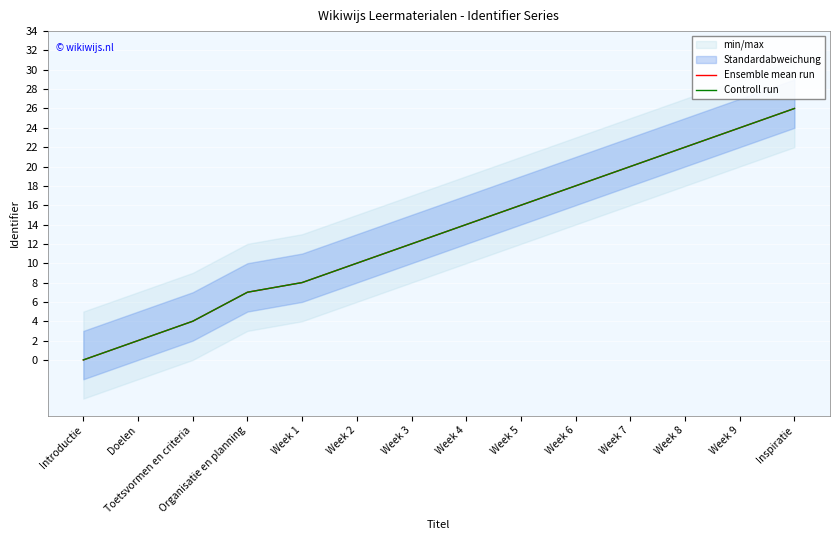

How many data points in Controll run are less than 14?

7